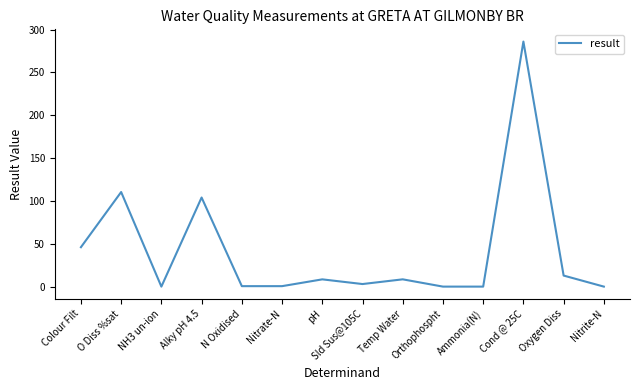

Which has a higher value, Ammonia(N) or Temp Water?

Temp Water